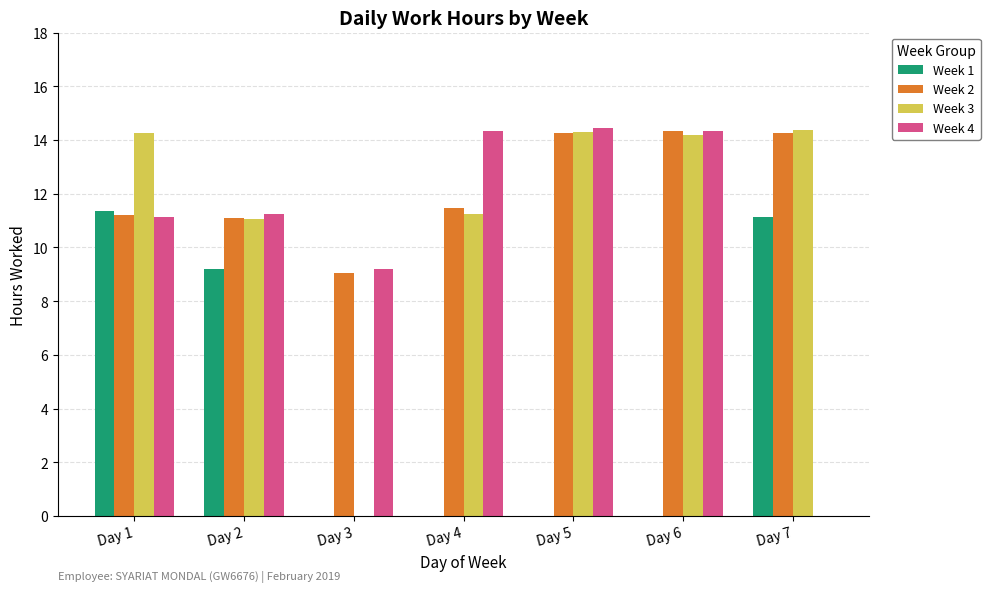

What are all the series names shown in the legend?

Week 1, Week 2, Week 3, Week 4